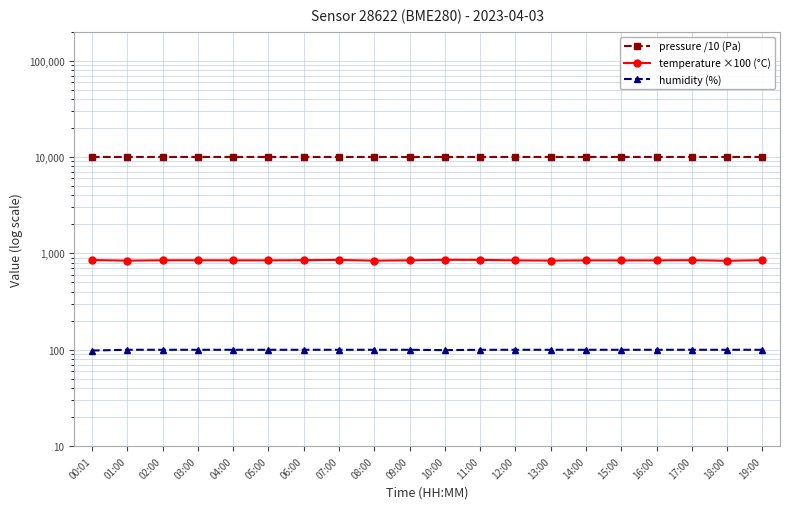

Which series has the largest total across all categories?

pressure /10 (Pa)